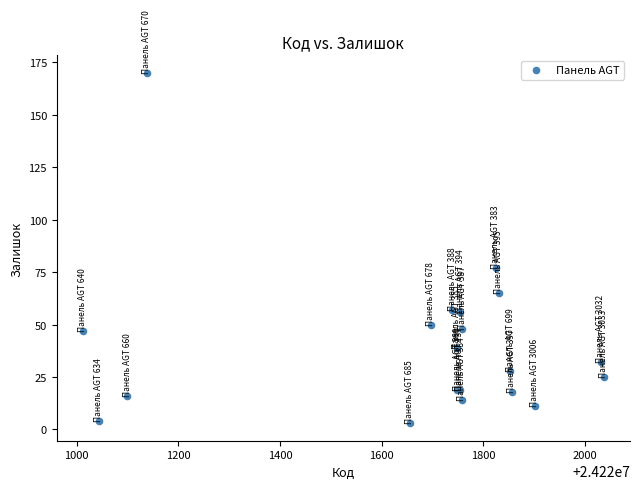

What Y value in the scatter plot is closest to 86?

77